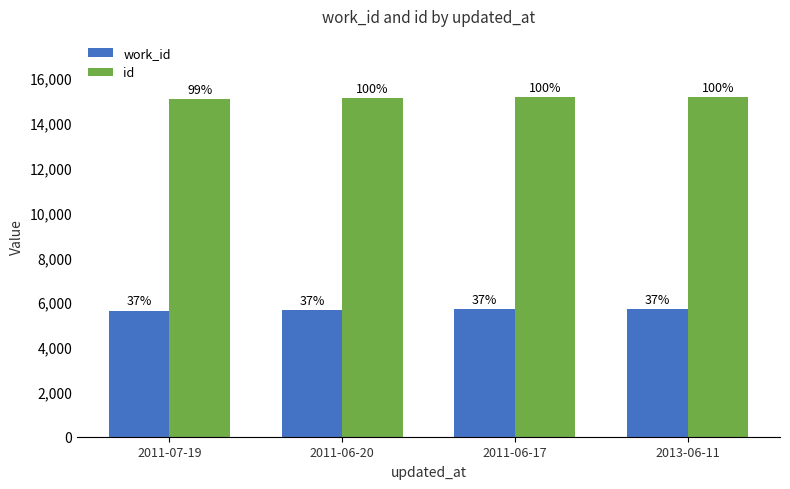

Reading left to right, list all the values displayed in this chart.

work_id: 2011-07-19=5626	2011-06-20=5658	2011-06-17=5682	2013-06-11=5683
id: 2011-07-19=15052	2011-06-20=15114	2011-06-17=15157	2013-06-11=15159